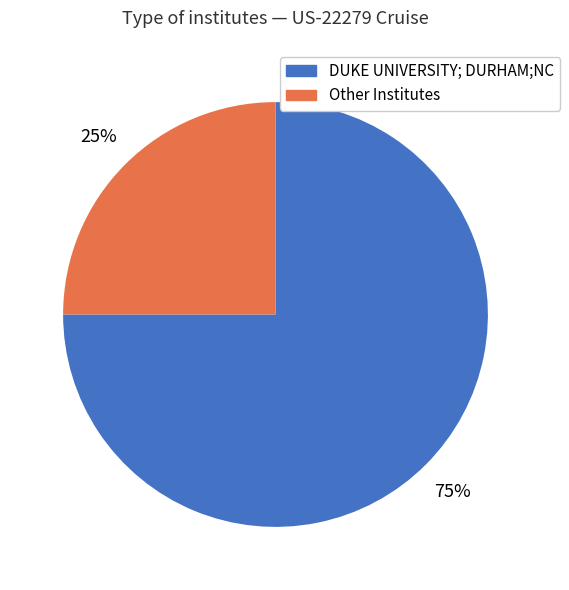

What is the ratio of the value at Other Institutes to the value at DUKE UNIVERSITY; DURHAM;NC?

0.3